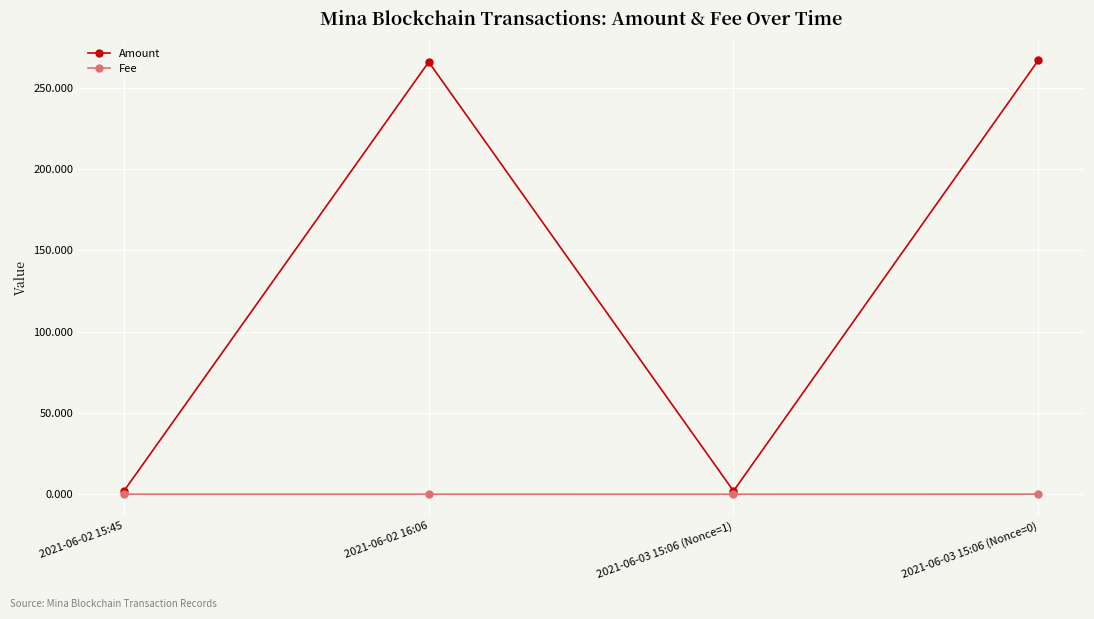

Where is the first local minimum for Amount?

2021-06-03 15:06 (Nonce=1)